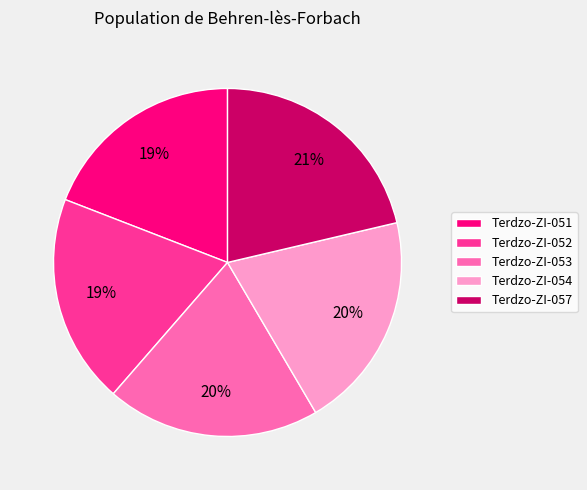

The Terdzo-ZI-052 slice represents 8% of the pie. True or false?

False